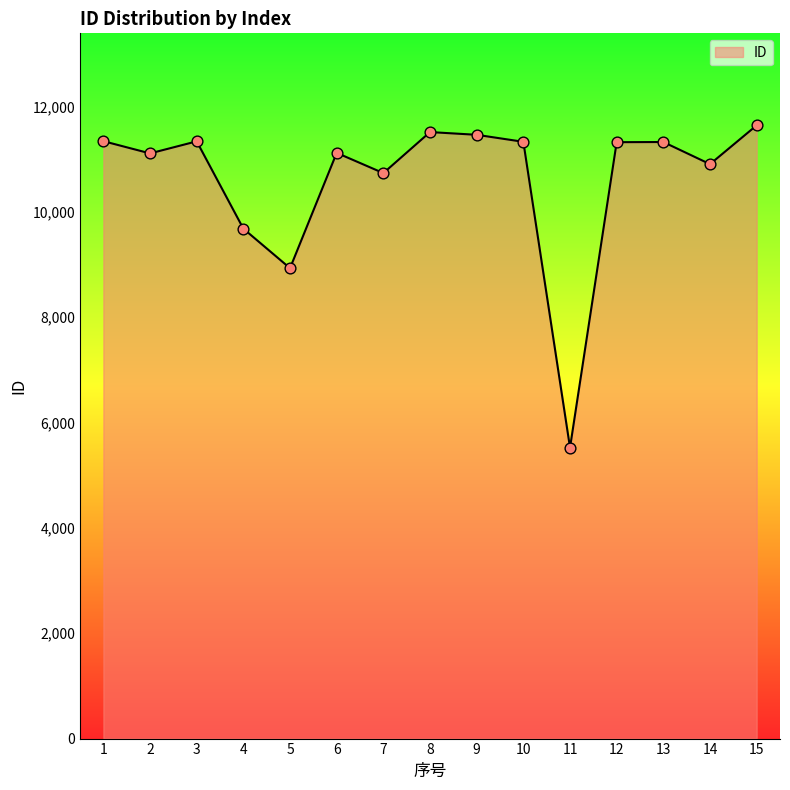

Which has a higher value, 9 or 3?

9